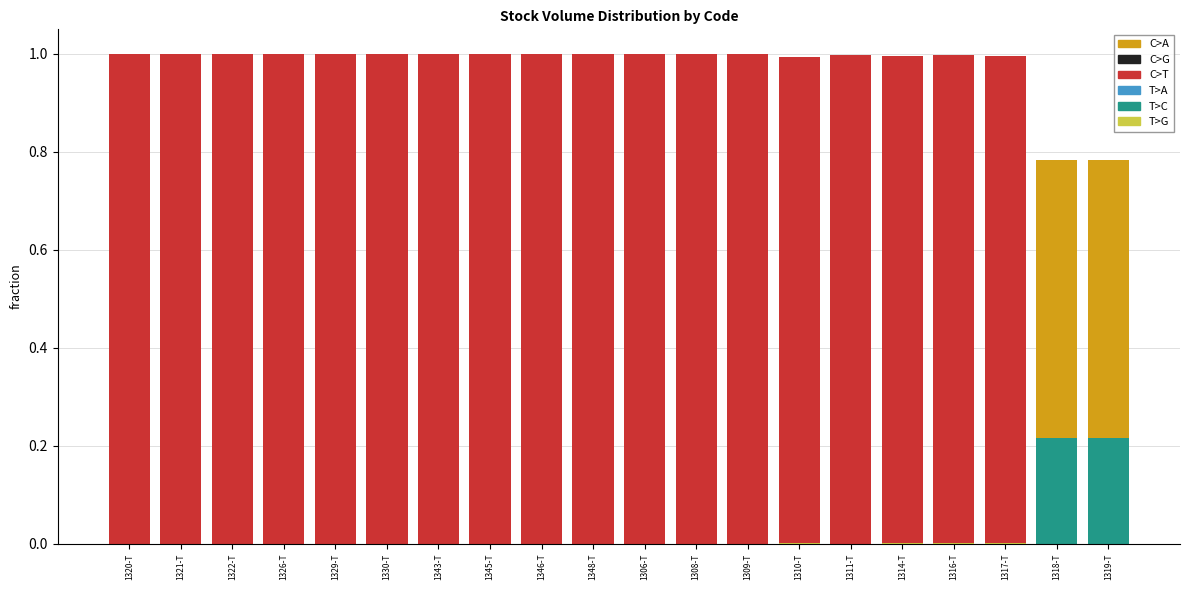

Between 1320-T and 1310-T, which series saw the biggest shift?

C>T